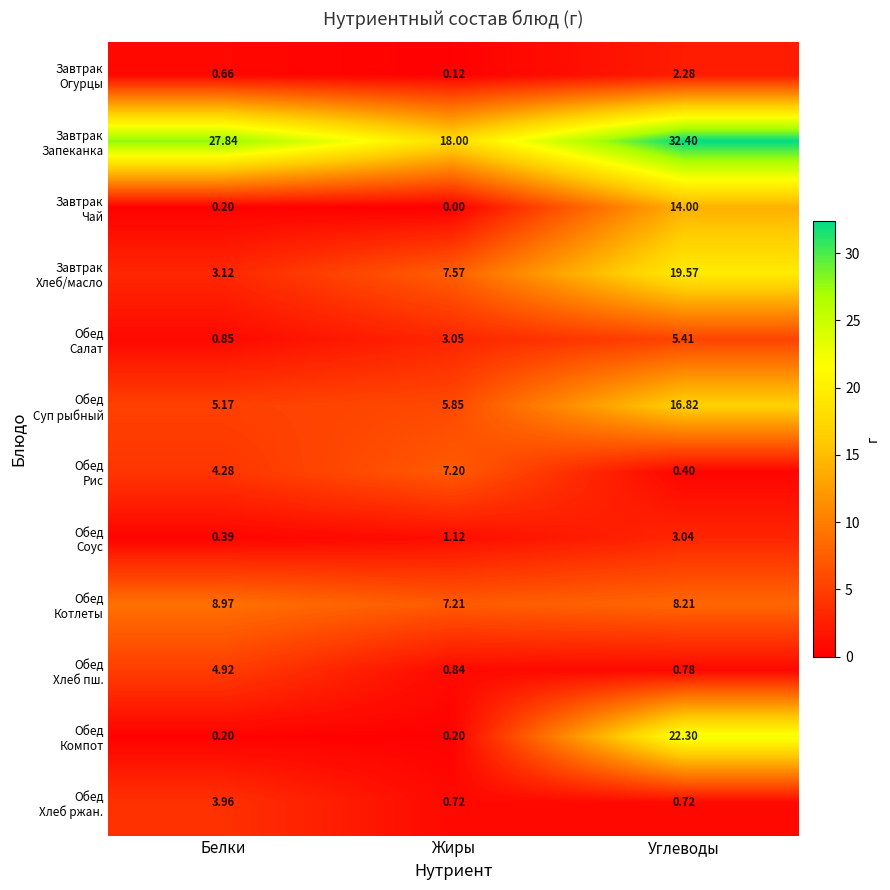

What is the total value across all series at Белки?

60.6